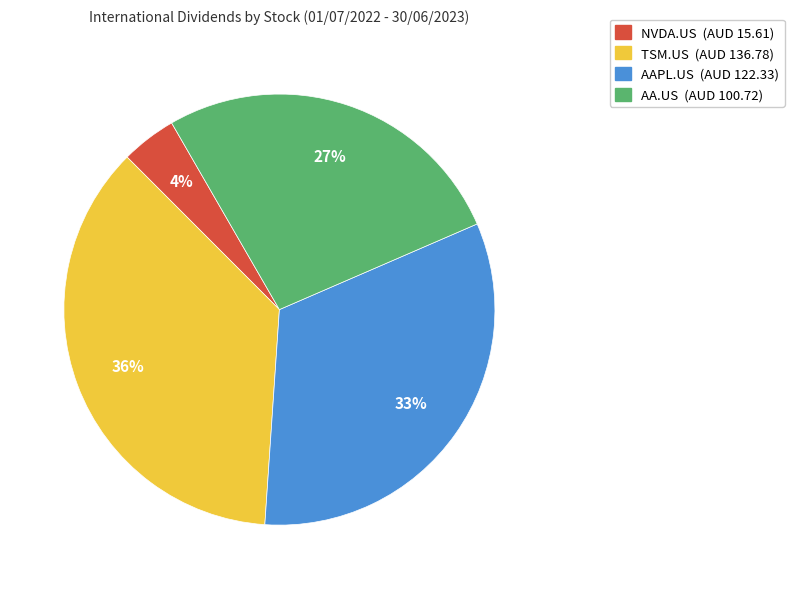

Which slice is the smallest?

NVDA.US